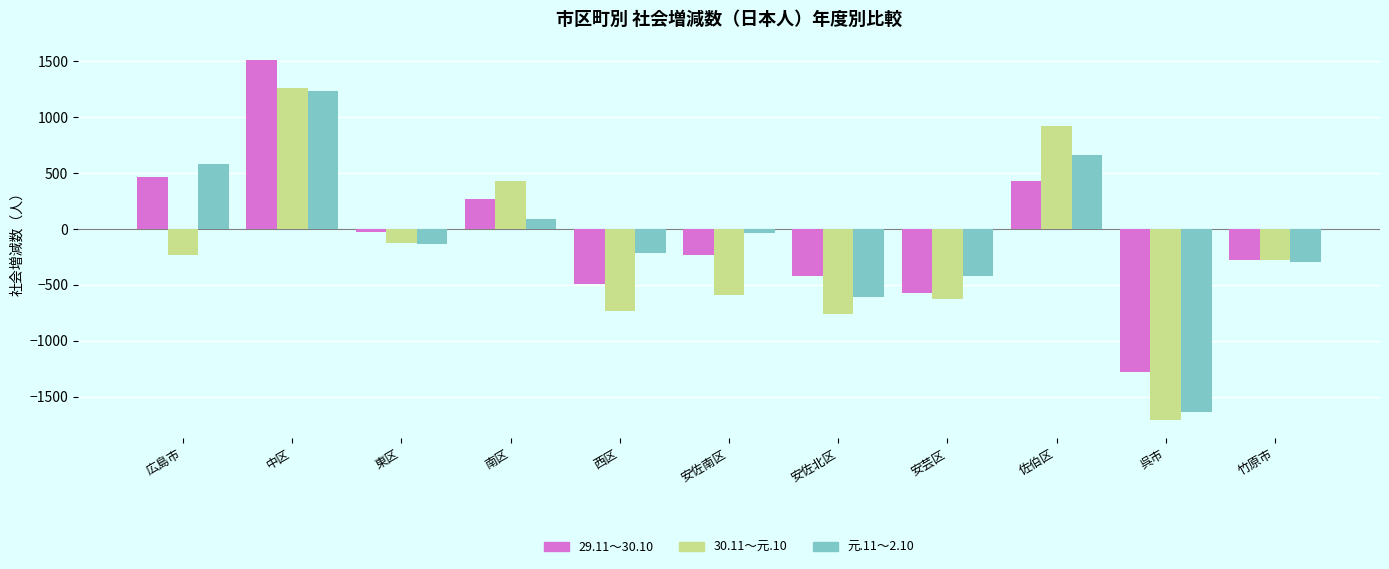

Reading right to left, transcribe all the data shown in this chart.

29.11～30.10: 竹原市=-279	呉市=-1278	佐伯区=431	安芸区=-571	安佐北区=-425	安佐南区=-234	西区=-490	南区=266	東区=-30	中区=1515	広島市=462
30.11～元.10: 竹原市=-279	呉市=-1711	佐伯区=921	安芸区=-628	安佐北区=-760	安佐南区=-593	西区=-732	南区=430	東区=-129	中区=1257	広島市=-234
元.11～2.10: 竹原市=-297	呉市=-1634	佐伯区=660	安芸区=-419	安佐北区=-605	安佐南区=-38	西区=-212	南区=92	東区=-133	中区=1234	広島市=579